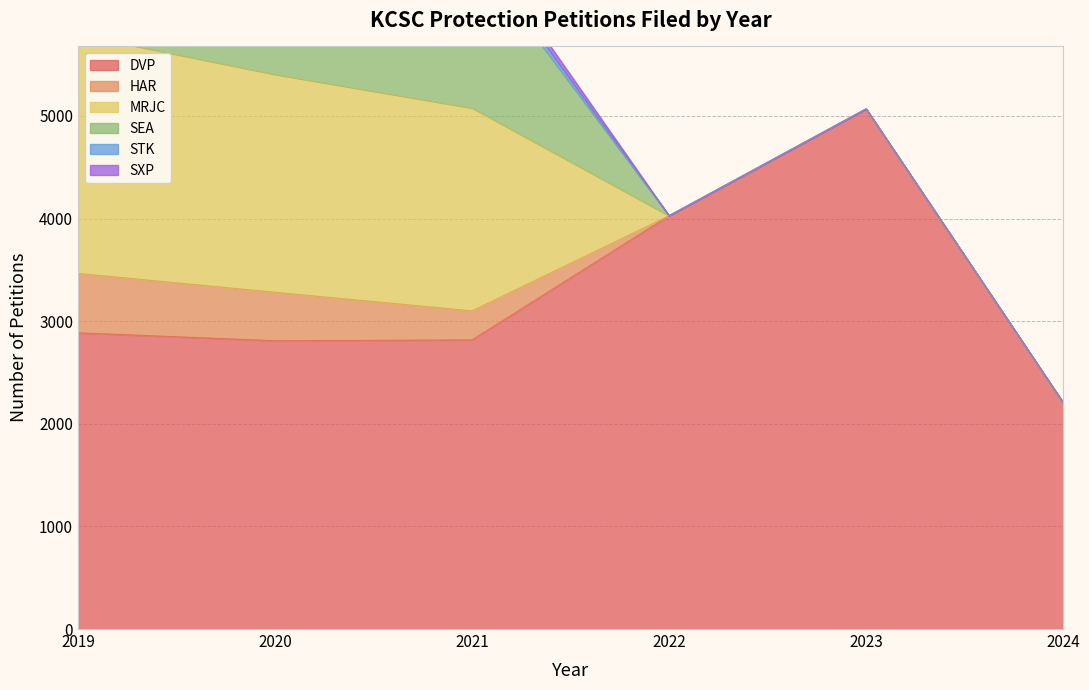

At how many categories does at least one series exceed 2202?

6